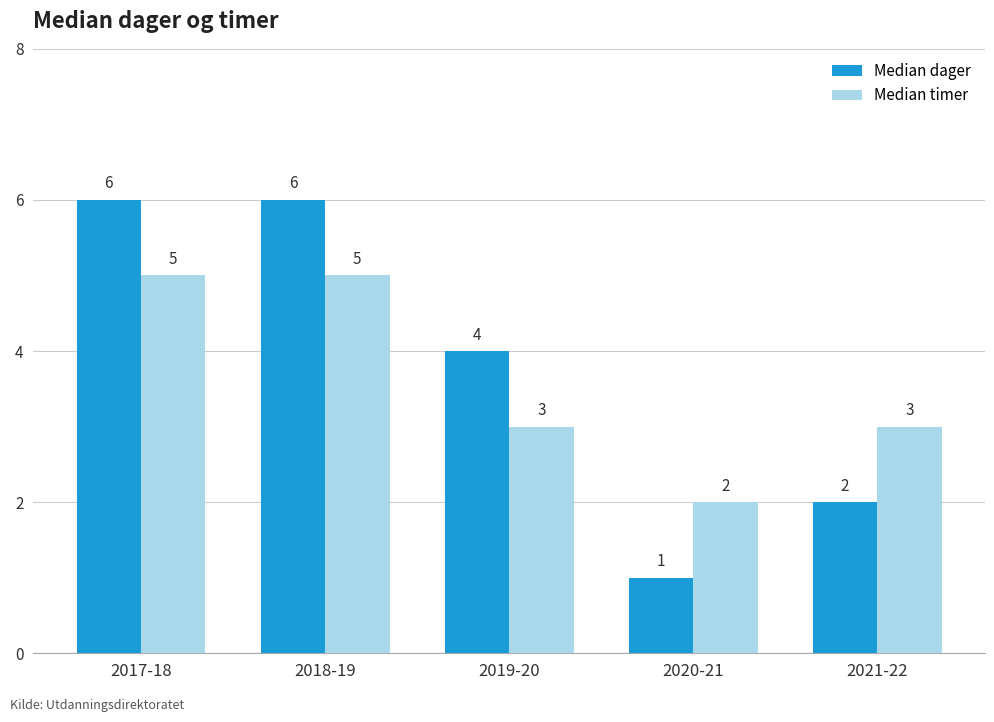

Count the number of categories in the chart.

5